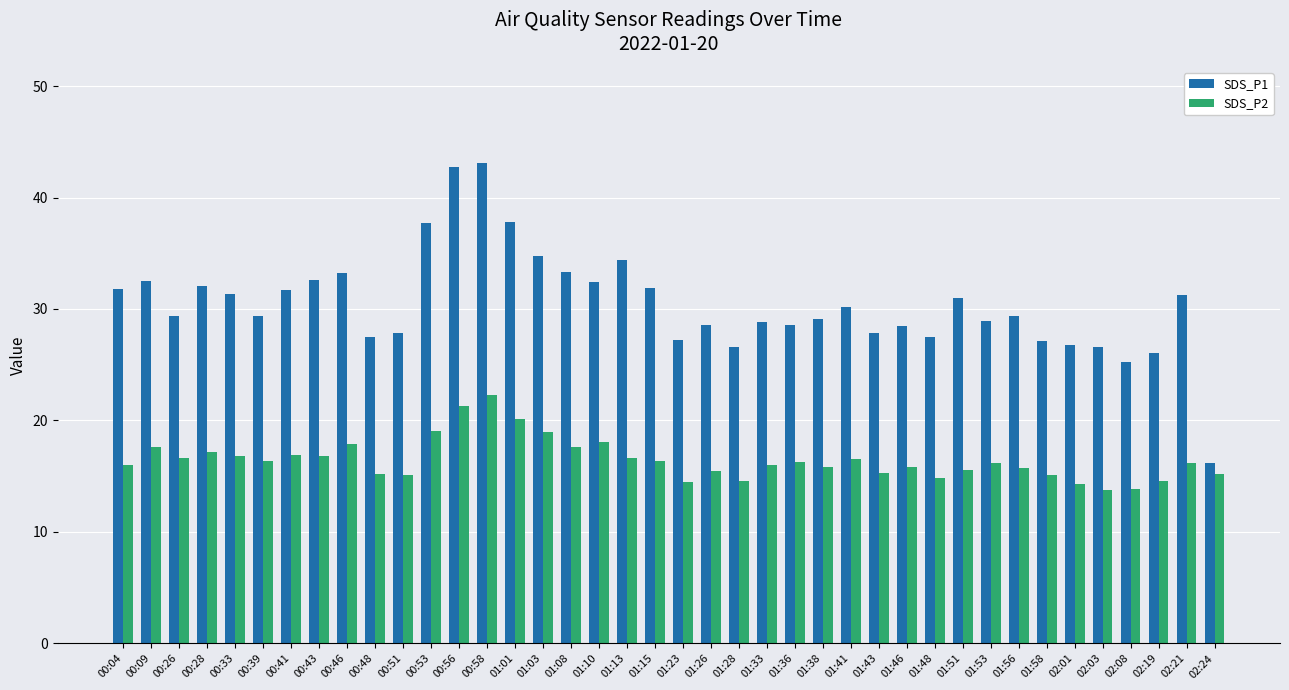

The SDS_P2 series shows 15.8 at 01:38. True or false?

True